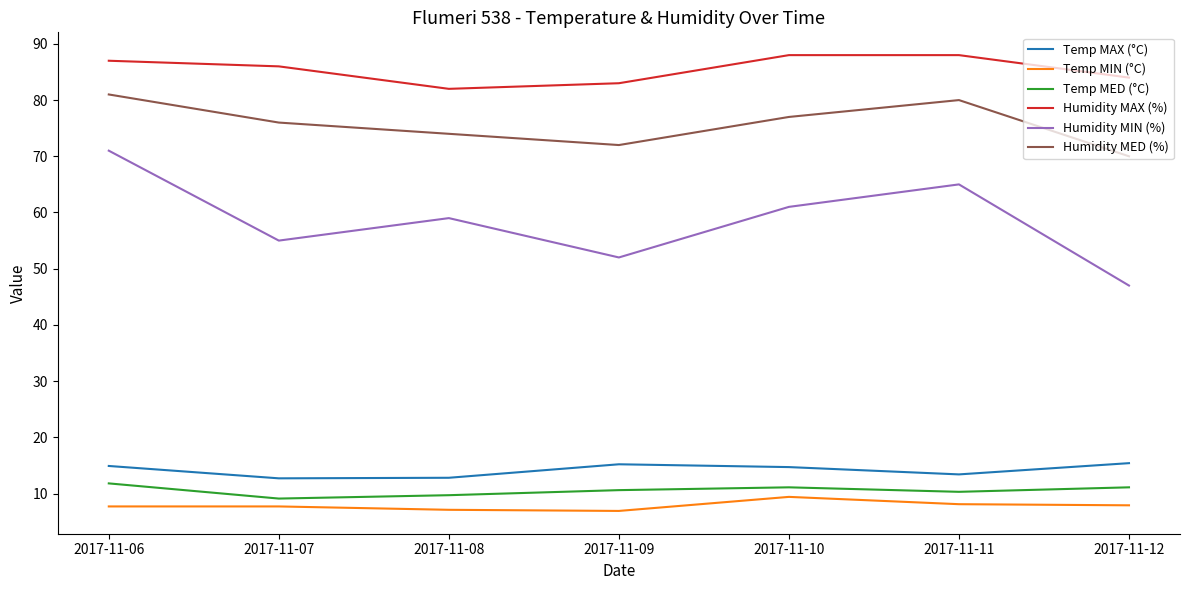

At which label does Humidity MIN (%) reach its peak?

2017-11-06